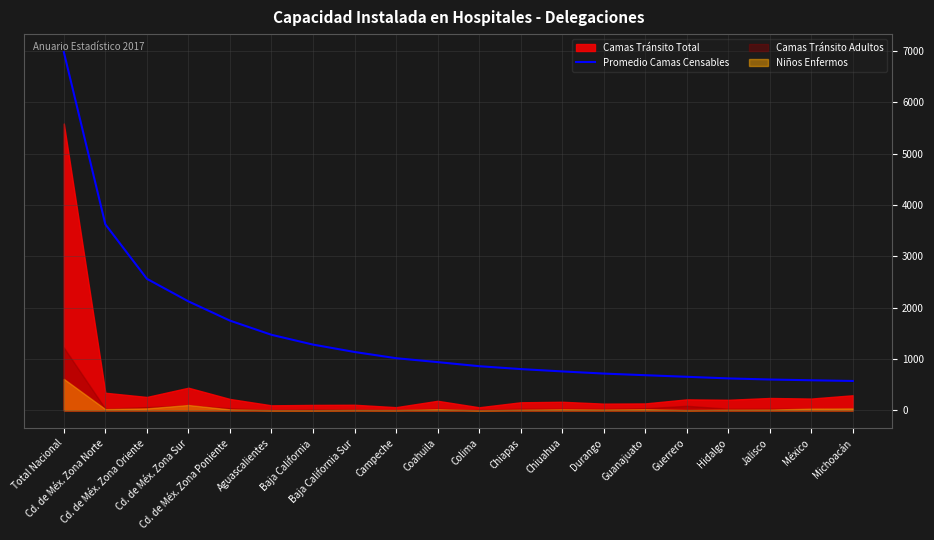

Reading left to right, what are all the values shown in this chart?

6983.0	3625.0	2563.7	2123.8	1748.4	1472.3	1281.6	1137.6	1016.6	940.0	860.5	804.4	758.8	716.9	684.8	654.1	622.6	601.2	586.1	572.5